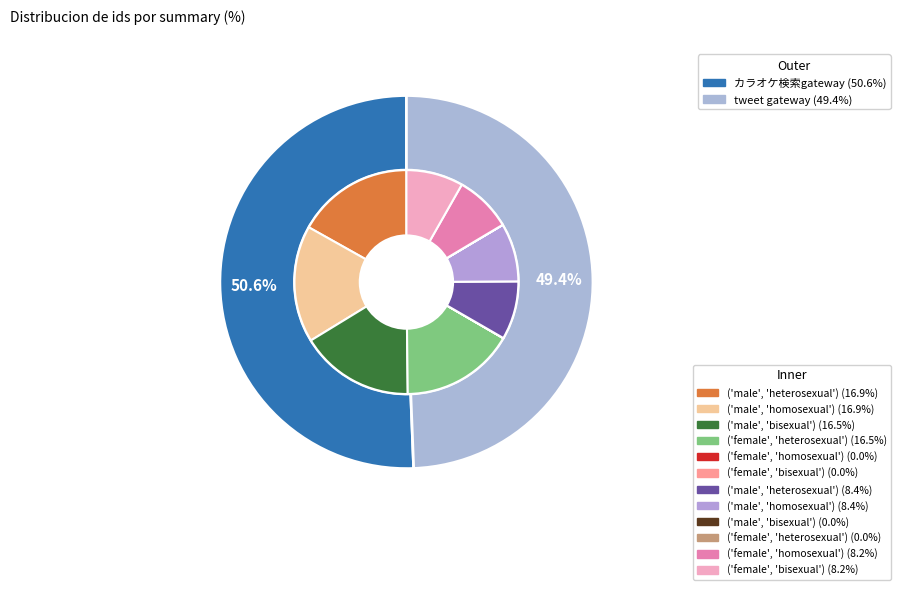

Is it true that カラオケ検索gateway is 51% of the pie?

True